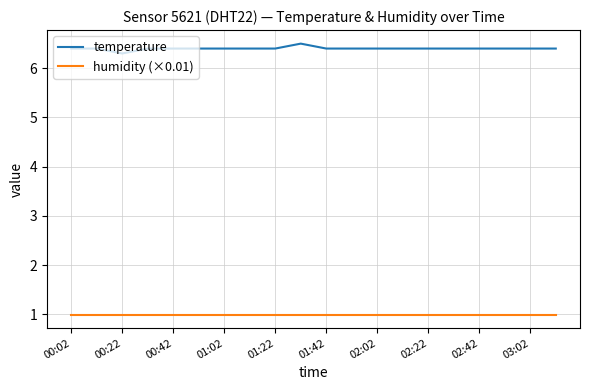

Is this an area chart (filled region under the line)?

No